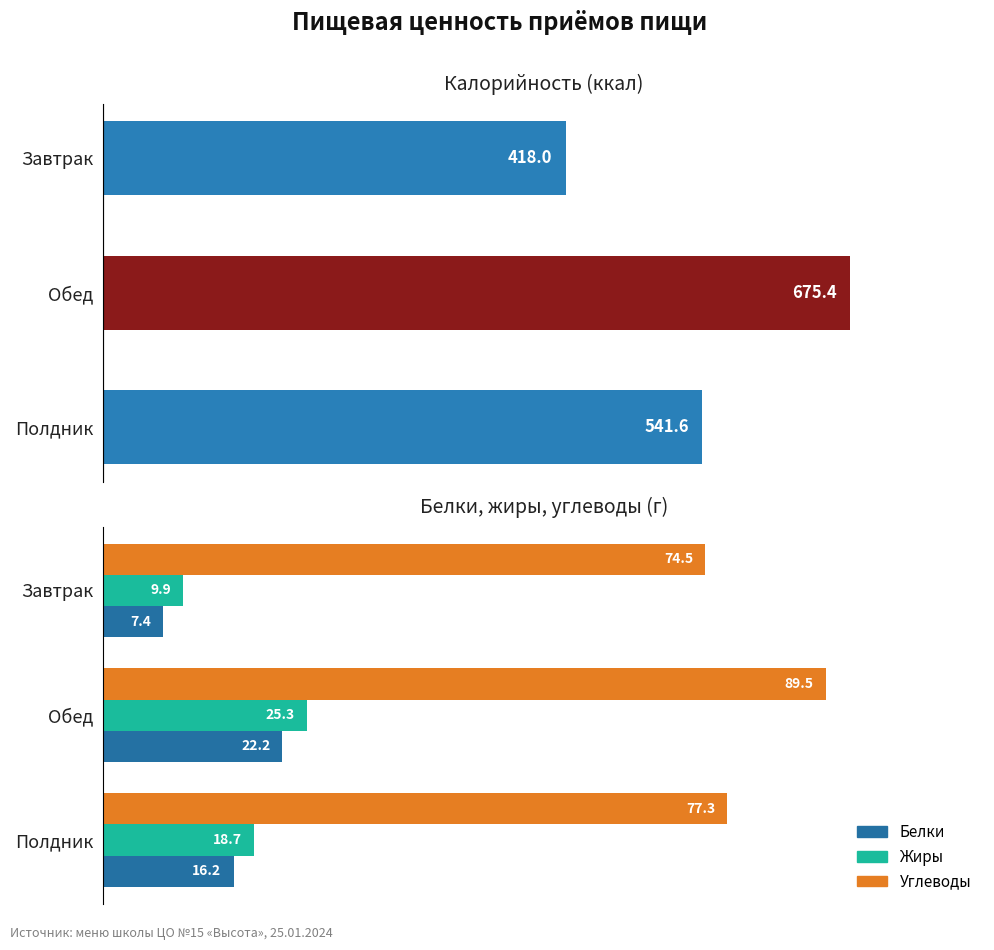

The value of Калорийность at Обед is 675.4. True or false?

True